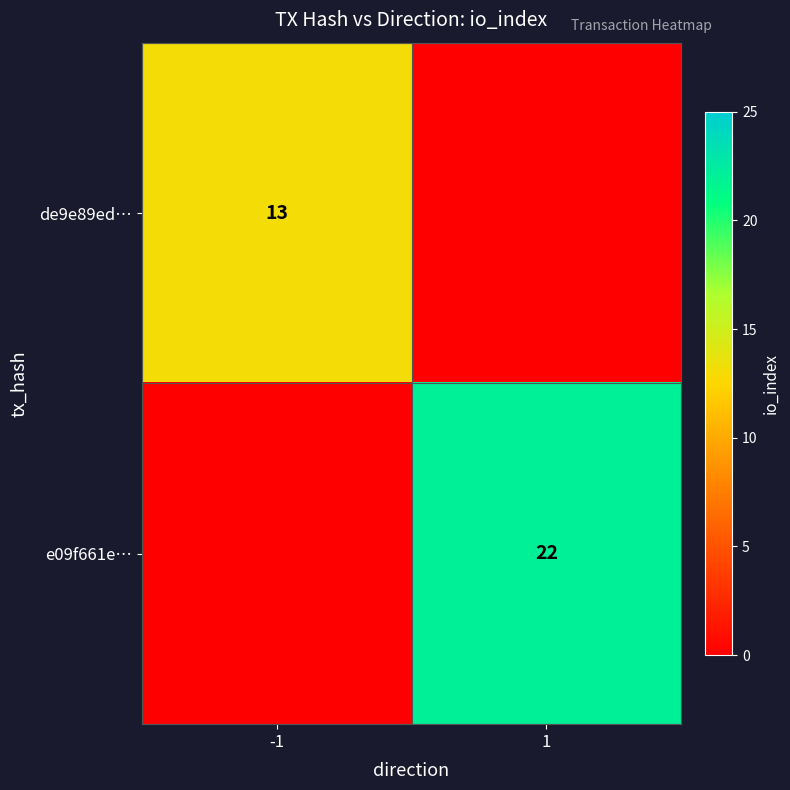

True or false: de9e89ed… has a value of 13 at -1.

True